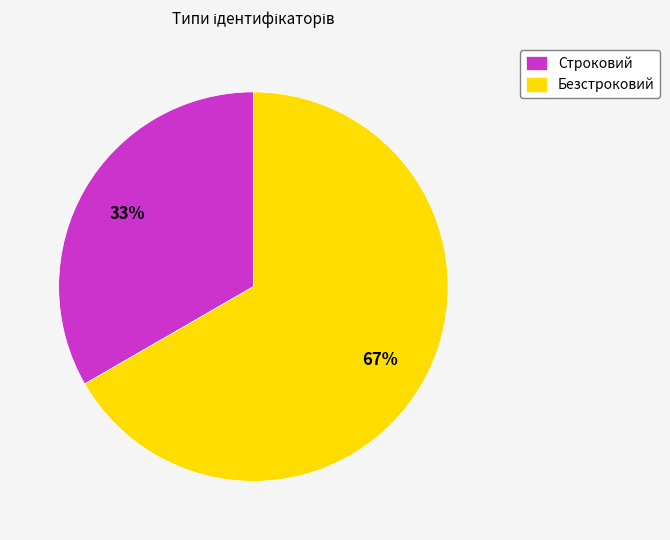

Rank the categories by value from lowest to highest.

Строковий, Безстроковий